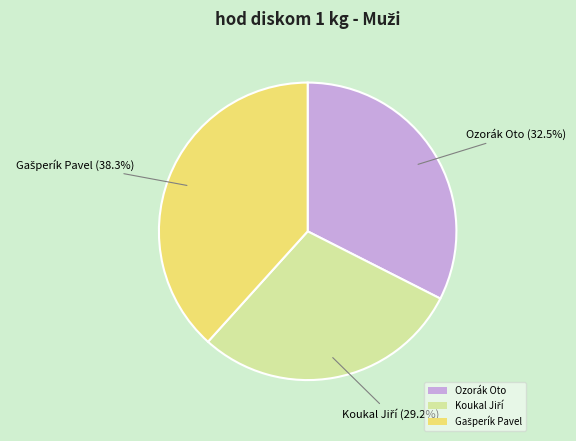

How much of the chart is everything except Ozorák Oto?

67.5%